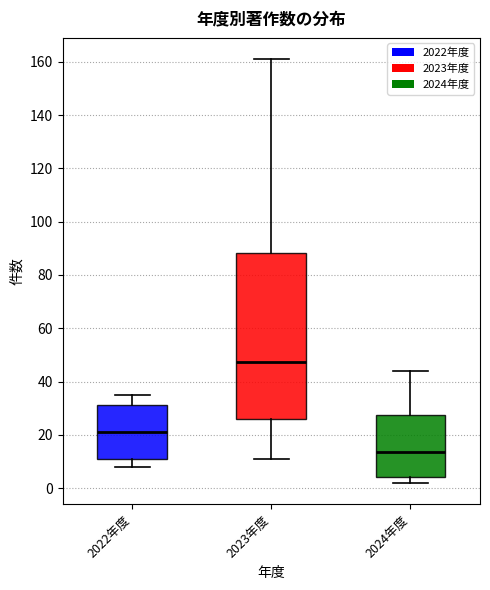

Which box has the lowest median line?

2024年度